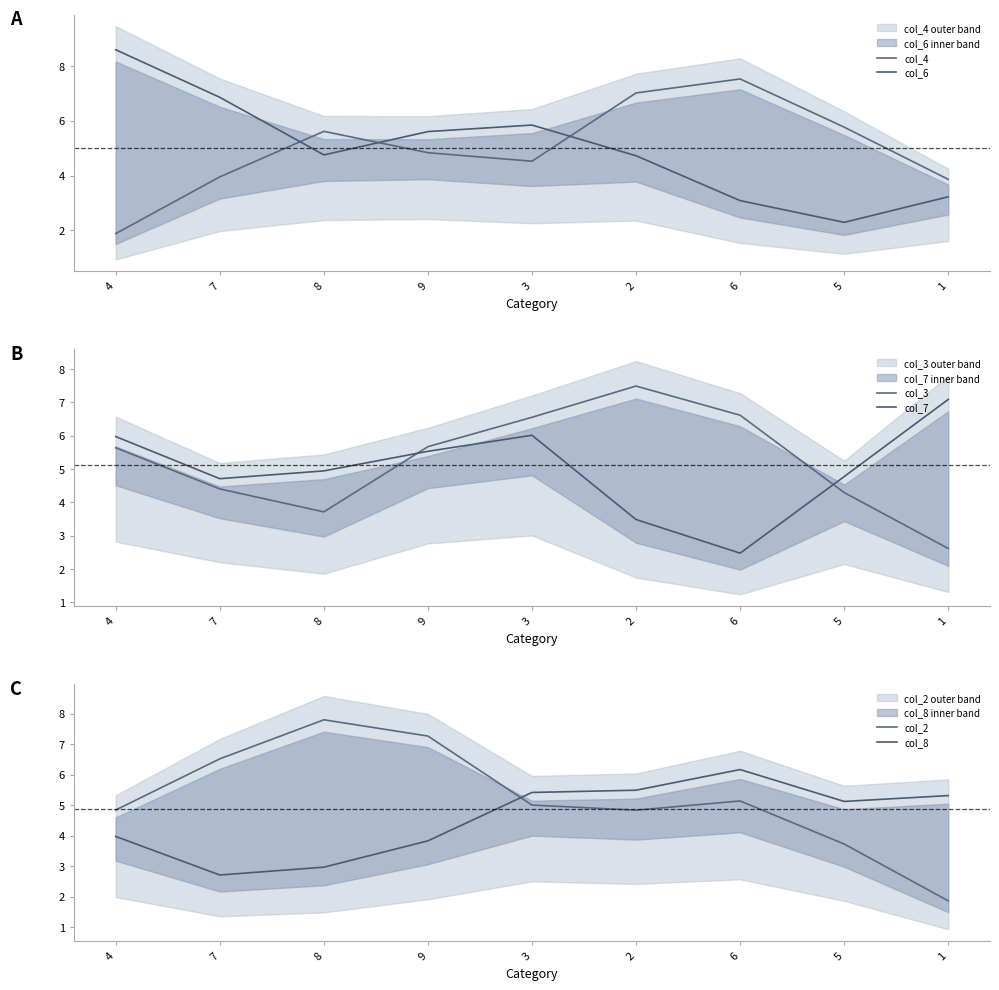

At how many categories does at least one series exceed 3?

9